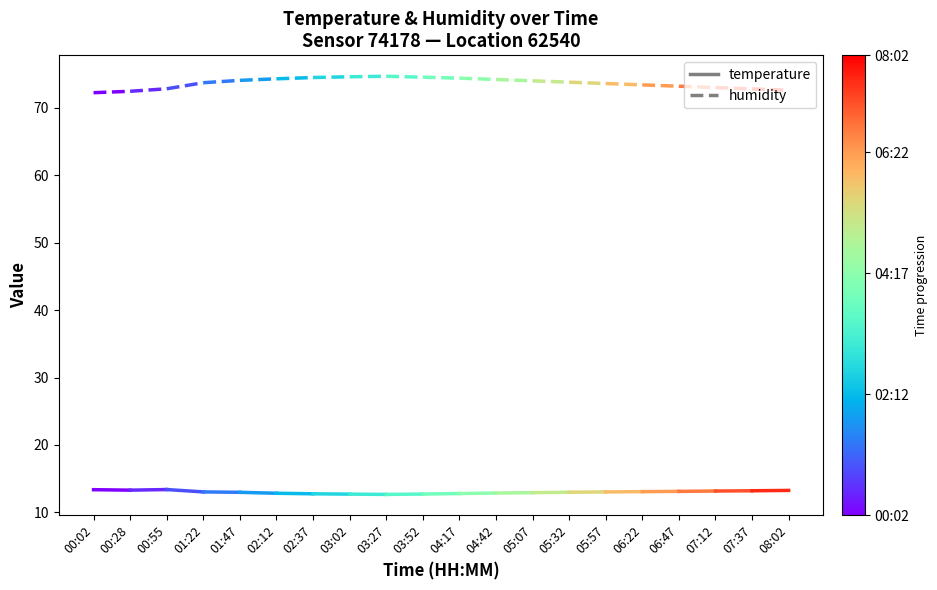

List the series in order of their overall mean, highest first.

humidity, temperature